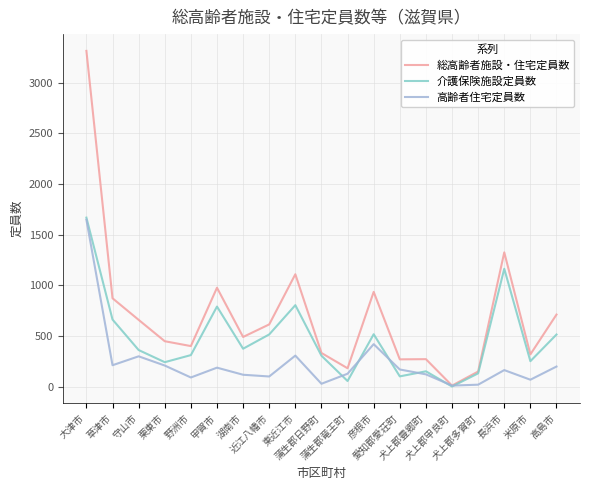

The 高齢者住宅定員数 series shows 335 at 栗東市. True or false?

False